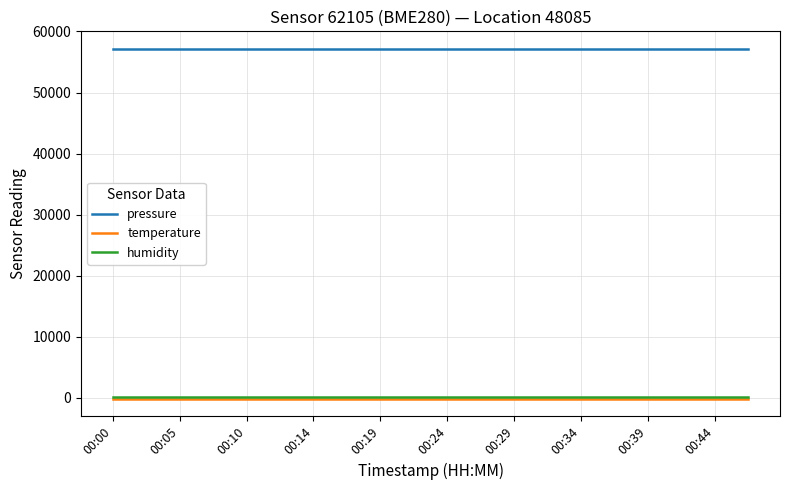

What is the maximum value shown in the chart?

57155.3